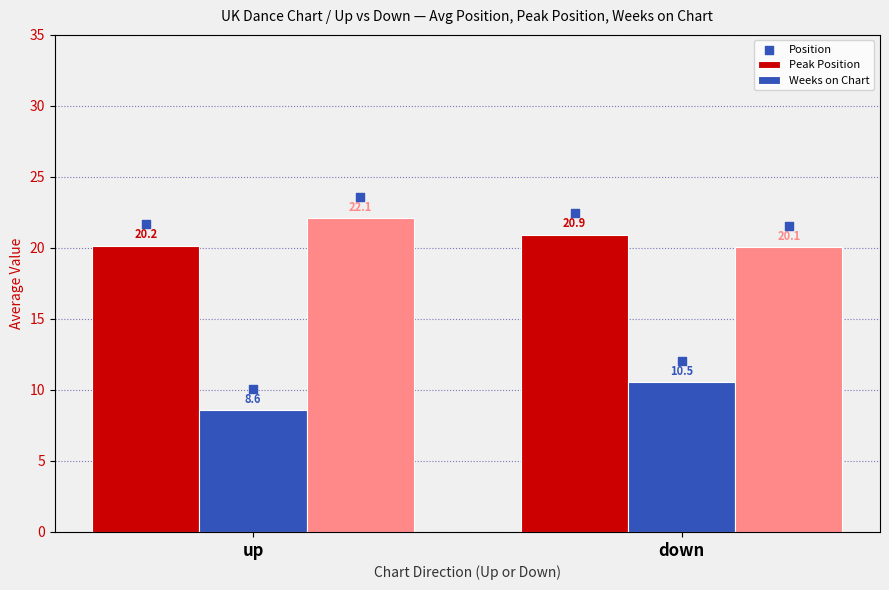

Which series has the largest Y range (max minus min)?

Weeks on Chart